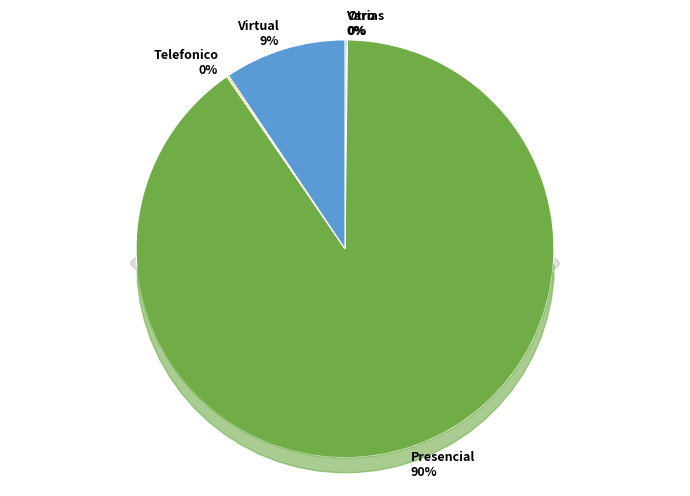

Which category has the smallest portion of the pie?

Otro